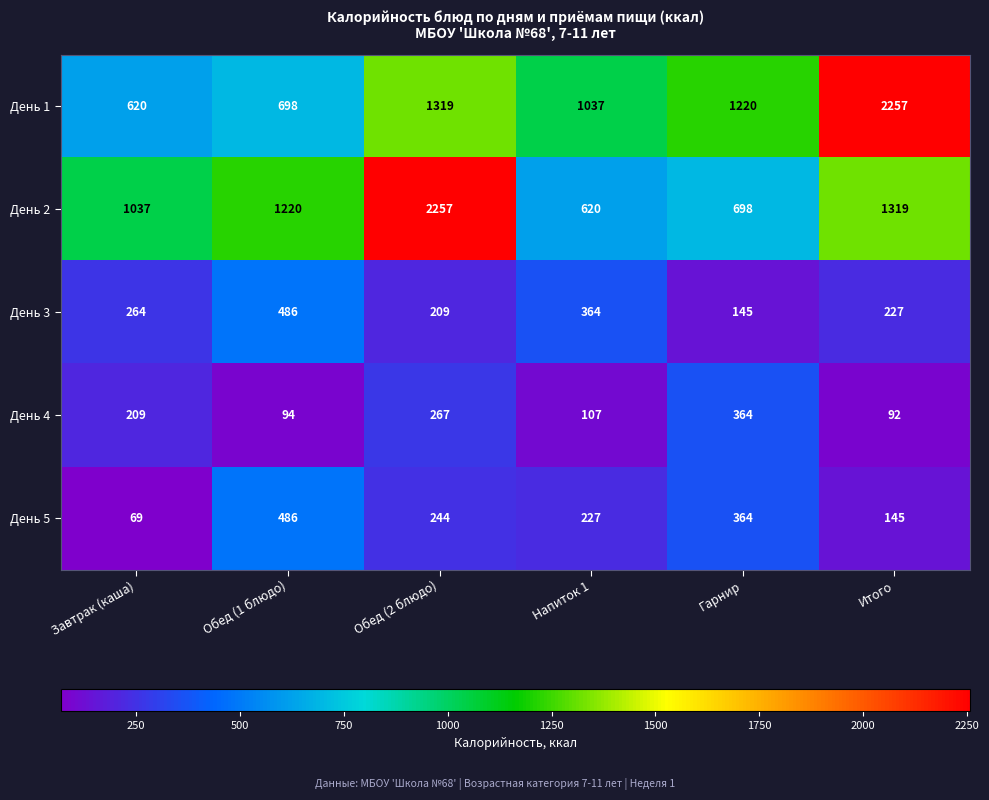

Is the value of День 4 at Завтрак (каша) greater than the value of День 1 at Гарнир?

No